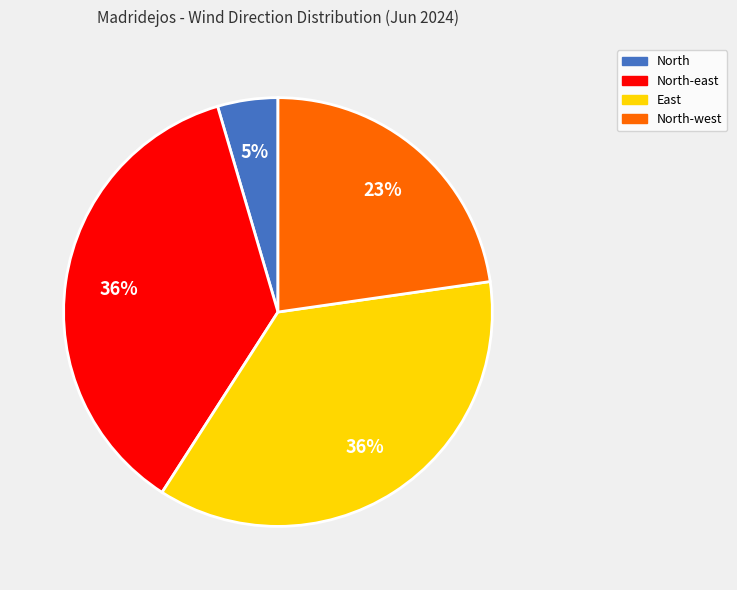

To the nearest percent, what is the average slice percentage?

25%